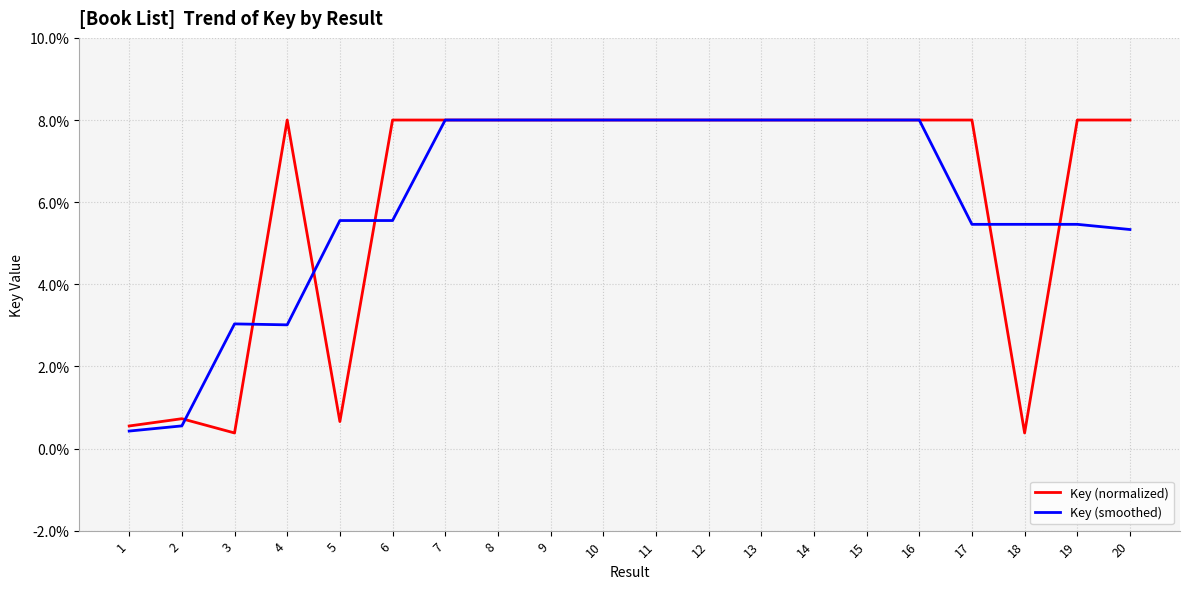

What is the highest value of the Key (normalized) series?

8.0